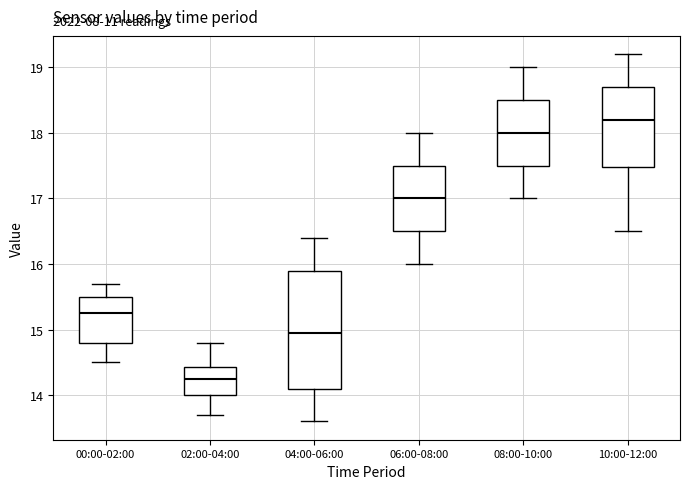

Where does the median line of the box for 00:00-02:00 sit on the y-axis? The values are not printed on the chart, so give them approximately, as read against the axis.

15.3